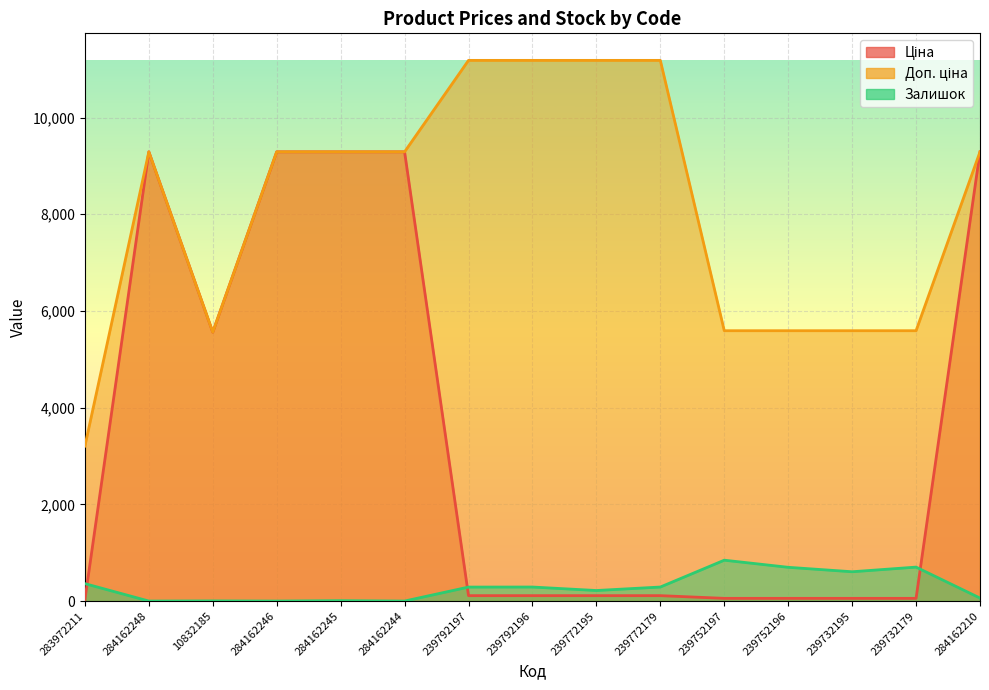

At how many categories does at least one series exceed 1949?

15